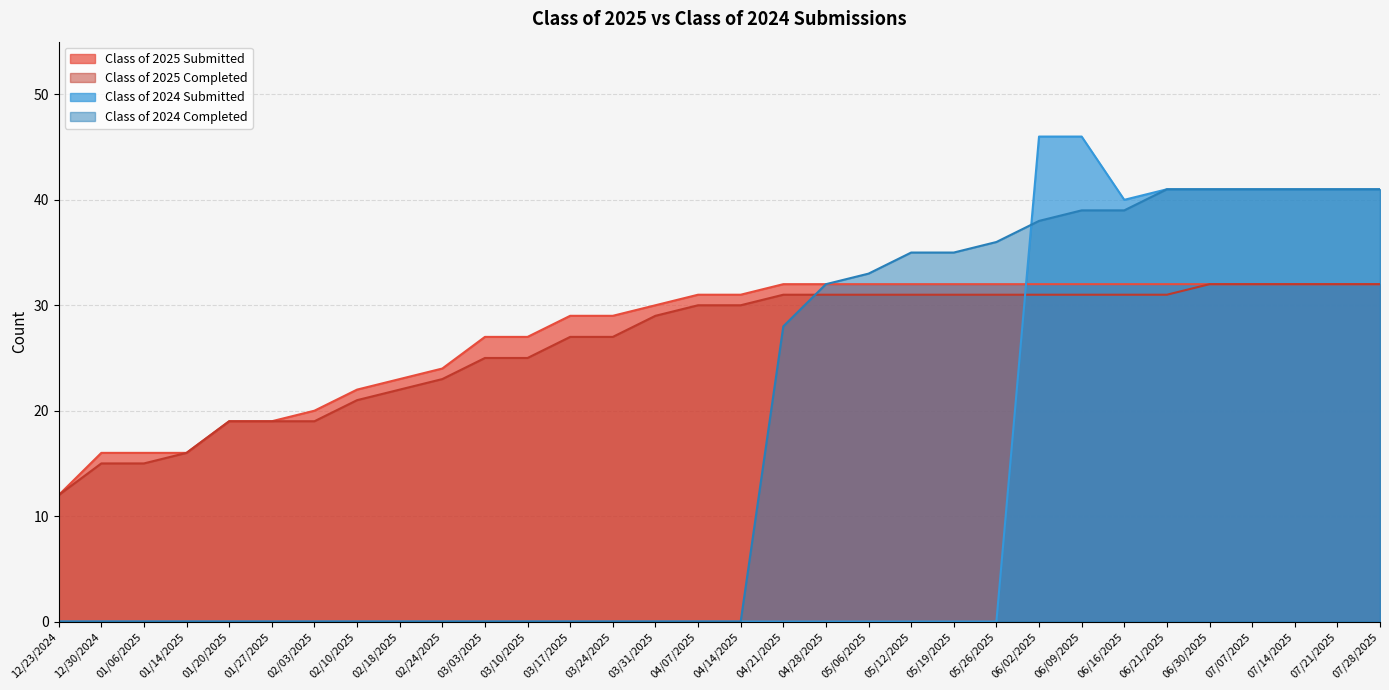

At how many categories does at least one series exceed 26?

22